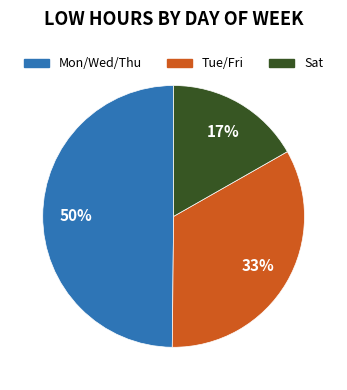

To the nearest percent, what is the combined percentage of Mon/Wed/Thu and Sat?

67%